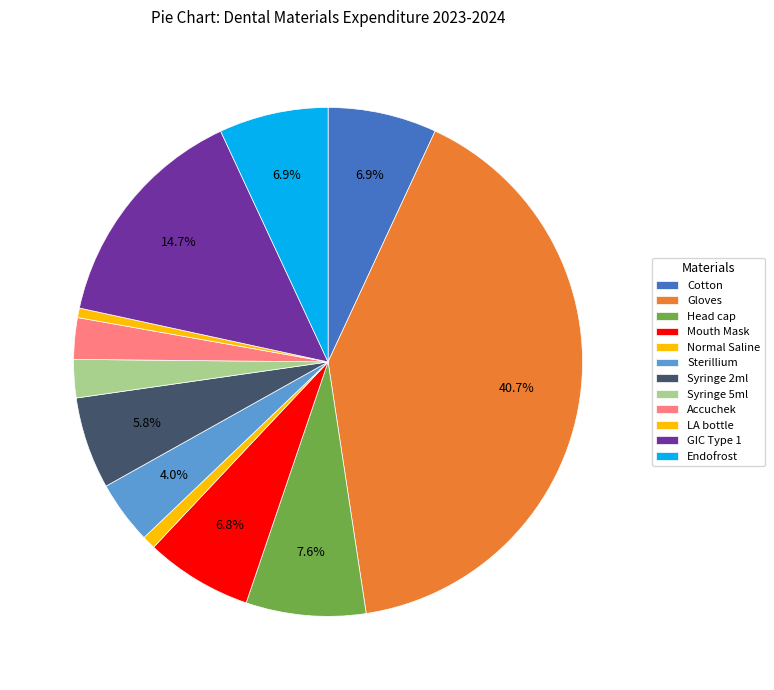

Count the number of slices in the pie.

12